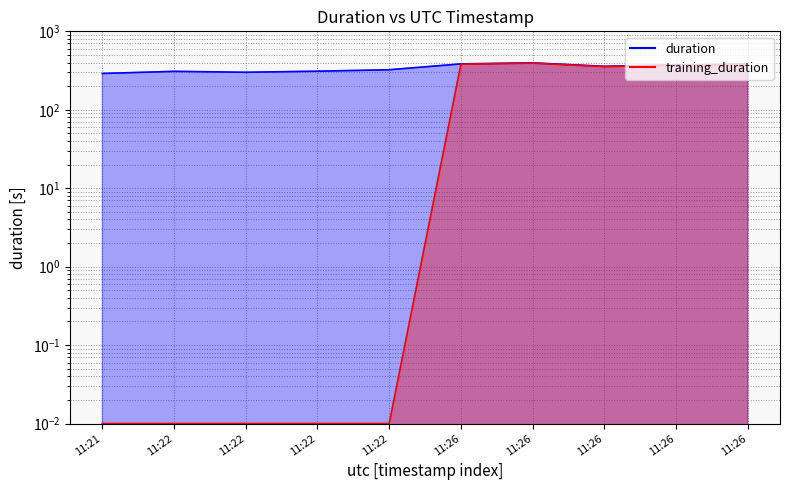

What position from the right is 2021-11-29T11:21:43?

10